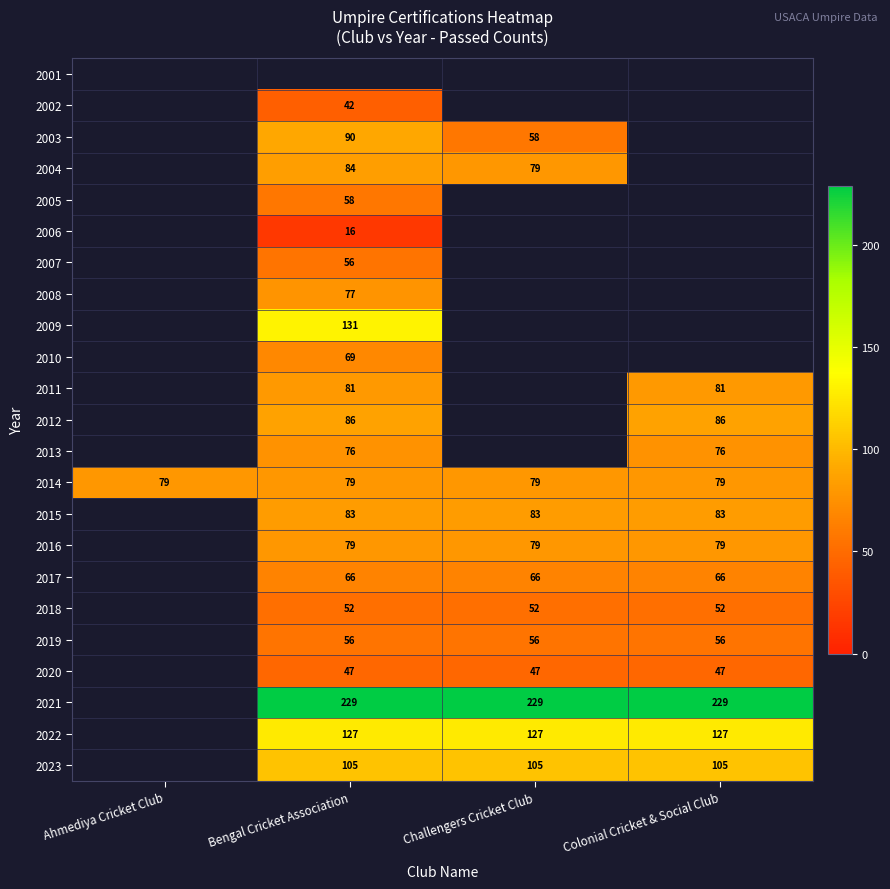

What is the maximum value shown in the chart?

229.0